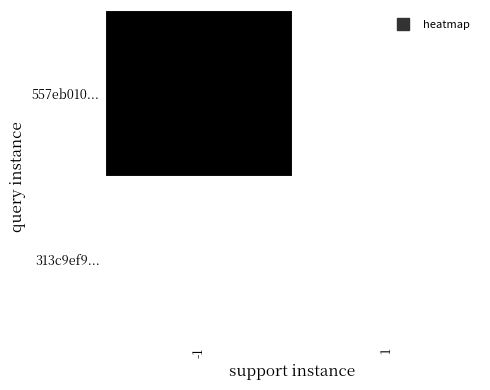

Which has a higher value, -1 or 1?

-1